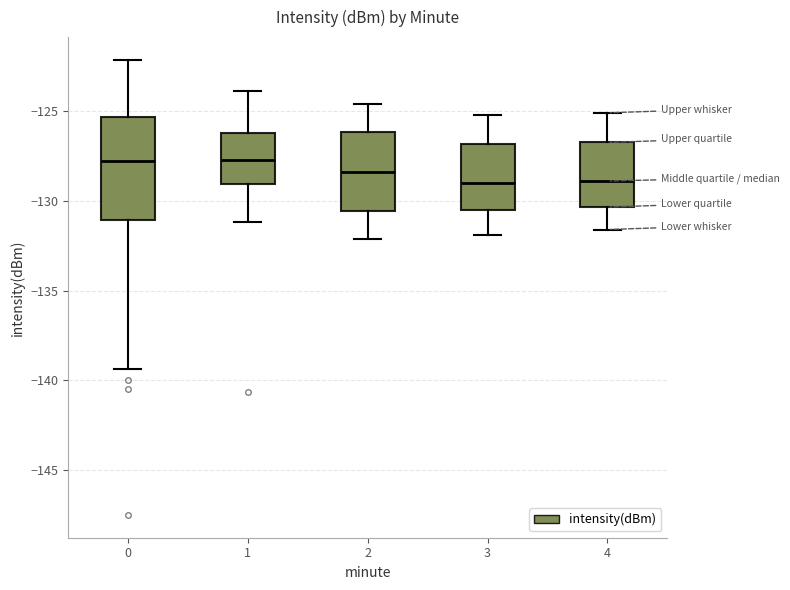

Reading left to right, transcribe this box plot: for each box, give where its median line is, the range the box spans, and where its two whiskers end, as read against the y-axis. The values are not printed on the chart, so give them approximately, as read against the axis.

0: median -128.0, box -131.0 to -125.5, whiskers -139.5 to -122.0
1: median -127.5, box -129.0 to -126.0, whiskers -131.0 to -124.0
2: median -128.5, box -130.5 to -126.0, whiskers -132.0 to -124.5
3: median -129.0, box -130.5 to -127.0, whiskers -132.0 to -125.0
4: median -129.0, box -130.5 to -126.5, whiskers -131.5 to -125.0